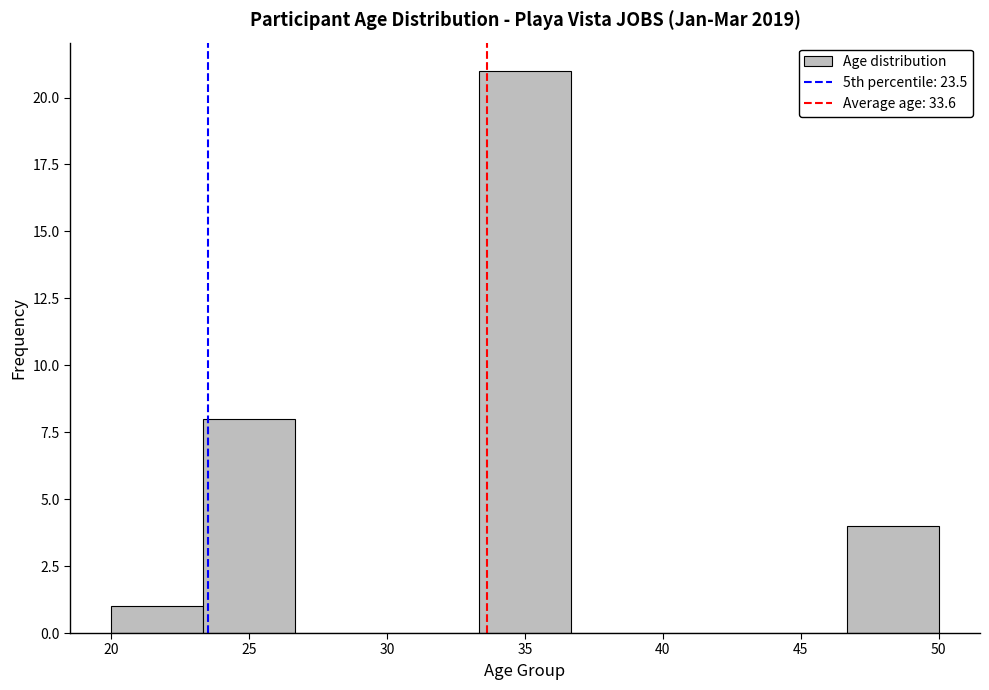

Reading left to right, transcribe this chart: for each bar, give the range it covers on the x-axis and its height. Neither the bar edges nor the heights are printed on the chart, so give them approximately, as read against the axes.

20.0 to 23.5: 1
23.5 to 26.5: 8
26.5 to 30.0: 0
30.0 to 33.5: 0
33.5 to 36.5: 21
36.5 to 40.0: 0
40.0 to 43.5: 0
43.5 to 46.5: 0
46.5 to 50.0: 4